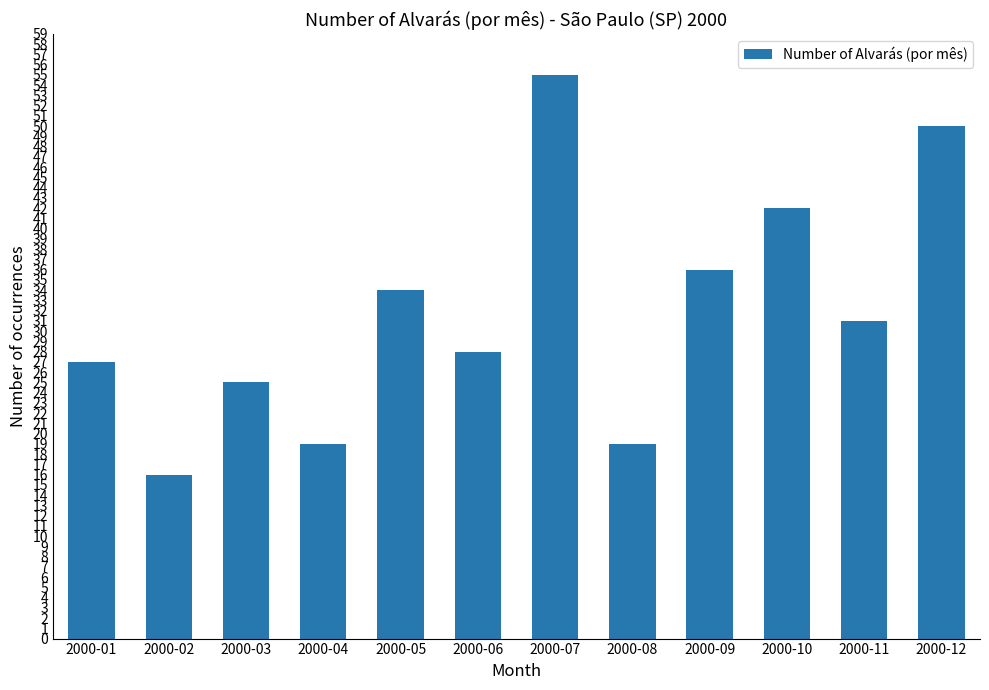

What is the change in value from 2000-03 to 2000-04?

-6